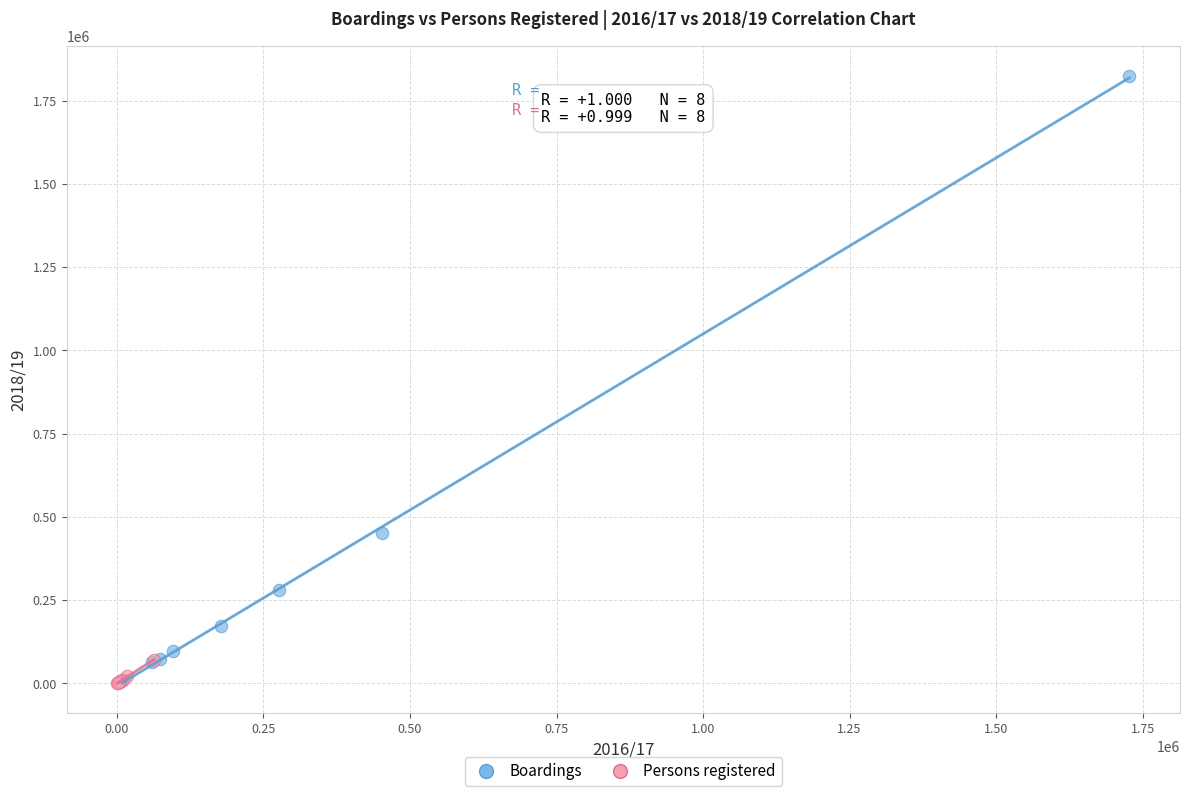

Which series contains the highest Y value?

Boardings